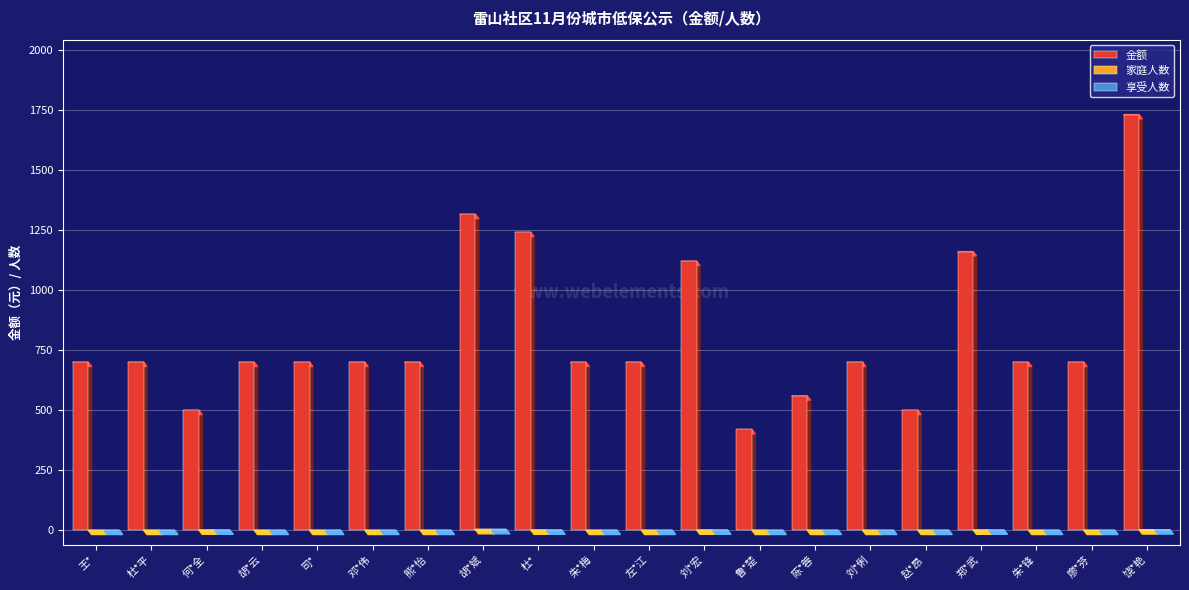

At which category is the sum across all series the highest?

饶*艳